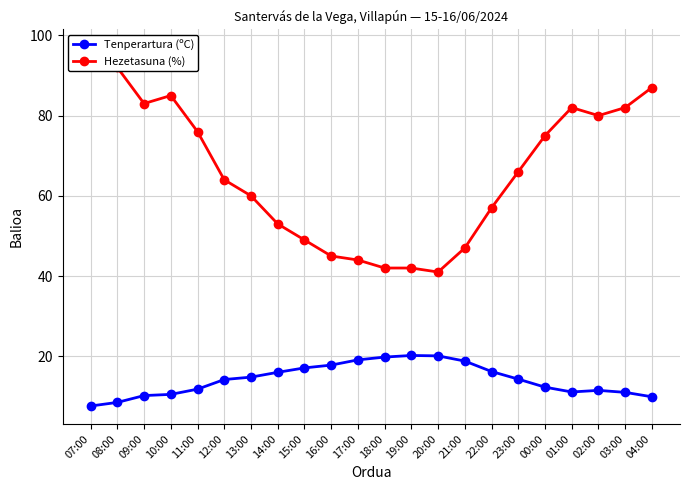

What is the difference between the highest and lowest values at 03:00?

71.0